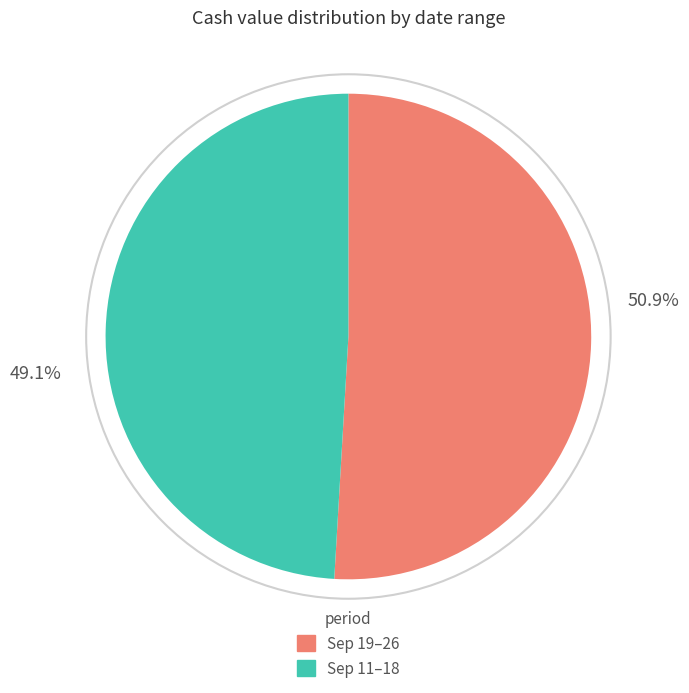

Is there a majority slice in this chart?

Yes